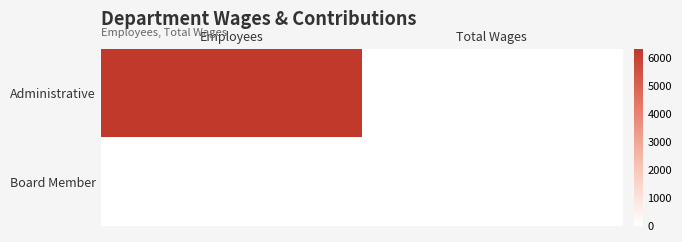

Reading left to right, transcribe all the data shown in this chart.

Administrative: Employees=6336	Total Wages=0
Board Member: Employees=0	Total Wages=0